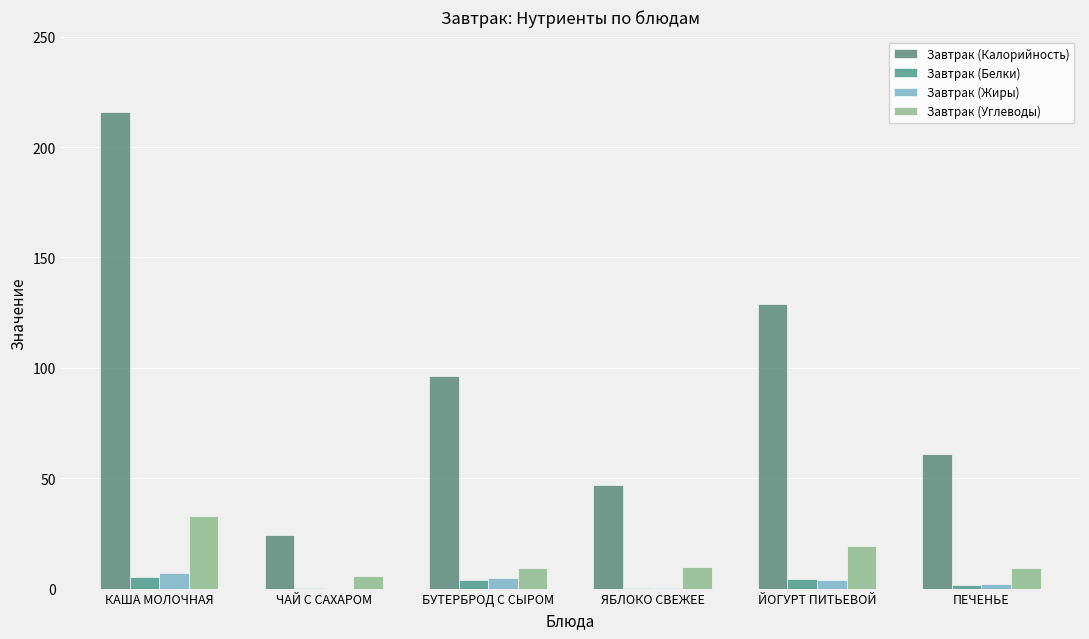

The value of Завтрак (Углеводы) at ПЕЧЕНЬЕ is 3.5. True or false?

False